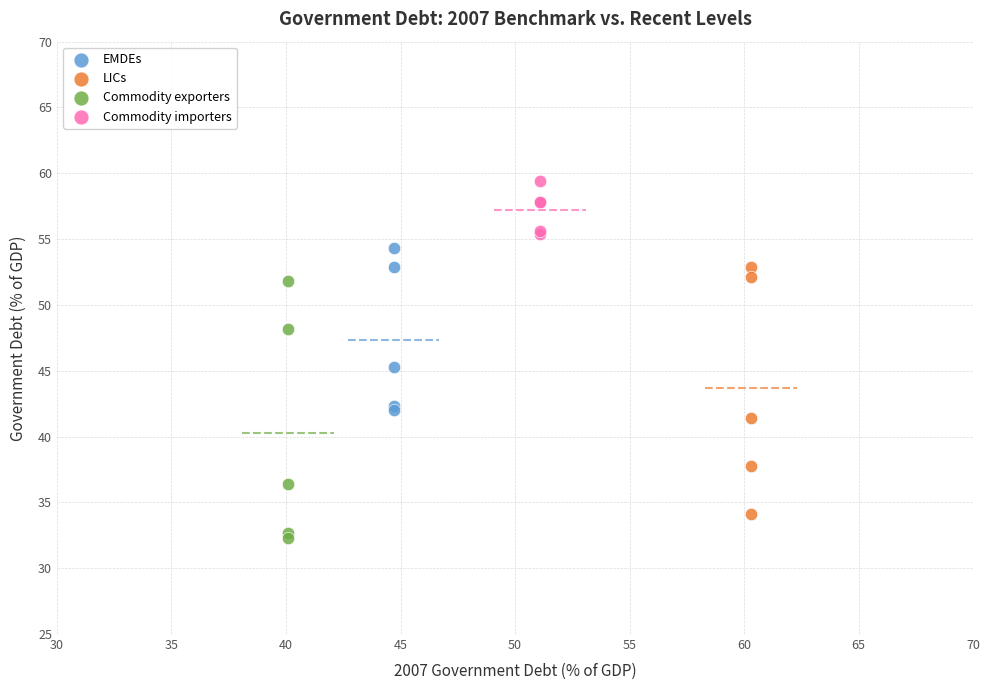

Which series has the largest Y range (max minus min)?

Commodity exporters